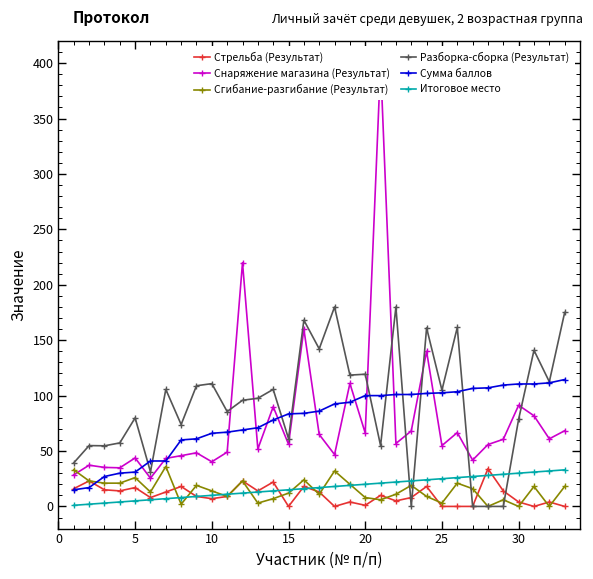

What are all the series names shown in the legend?

Стрельба (Результат), Снаряжение магазина (Результат), Сгибание-разгибание (Результат), Разборка-сборка (Результат), Сумма баллов, Итоговое место